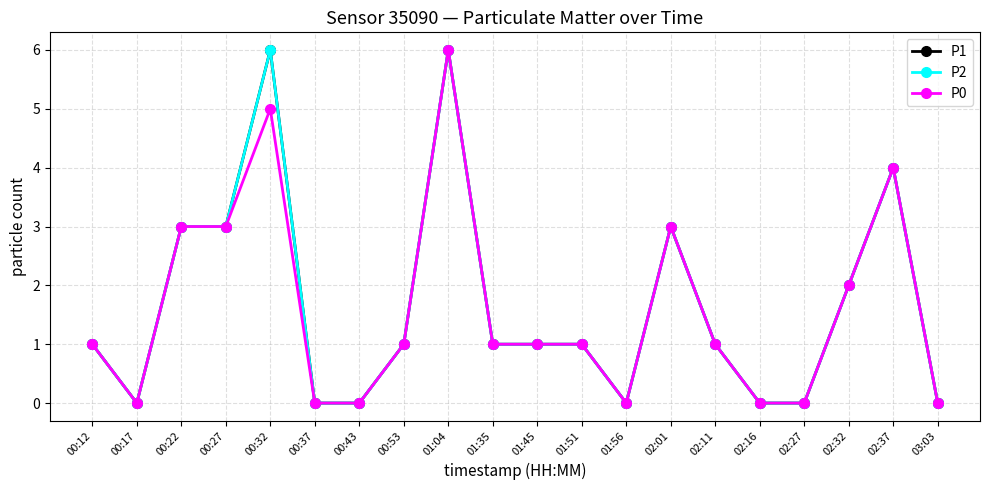

True or false: P2 has more than 1 interior local peaks.

True